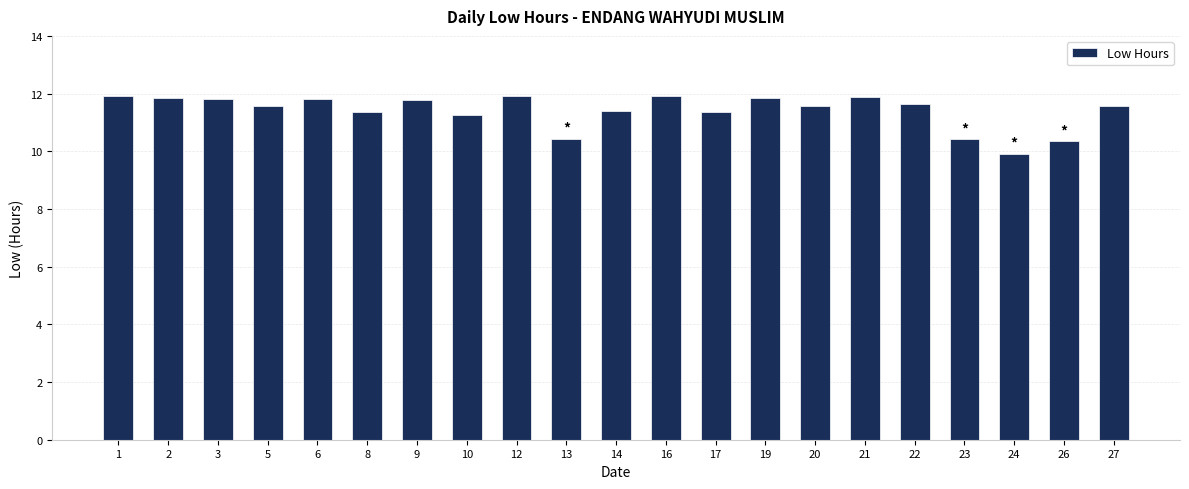

Which has a higher value, 27 or 12?

12